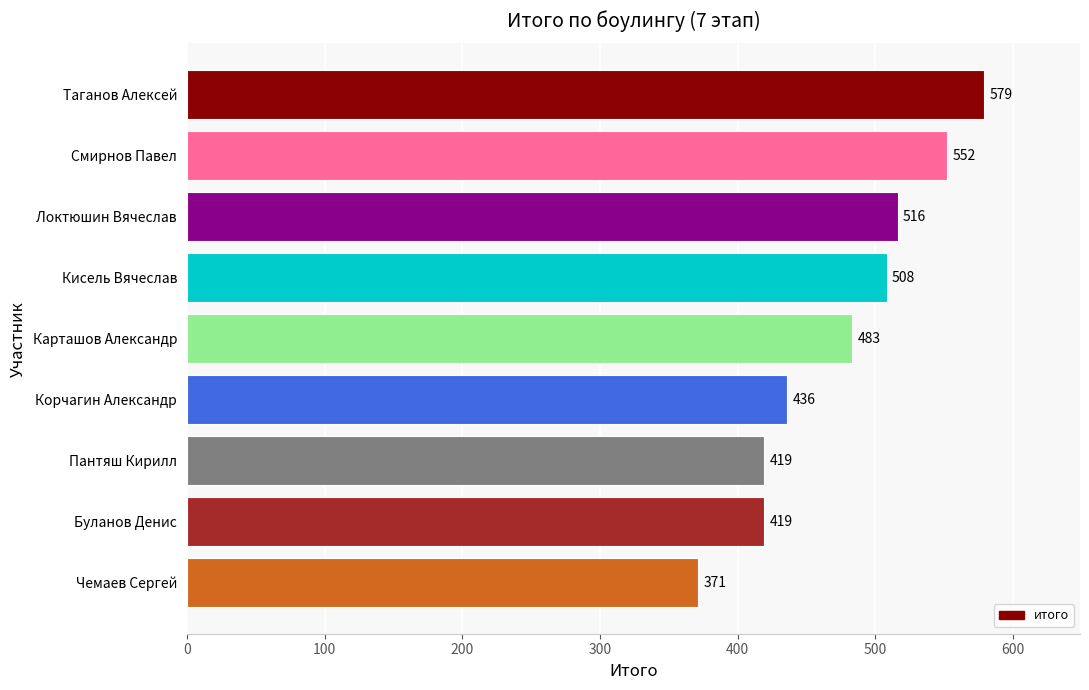

Is it true that the value at Таганов Алексей is 579?

True